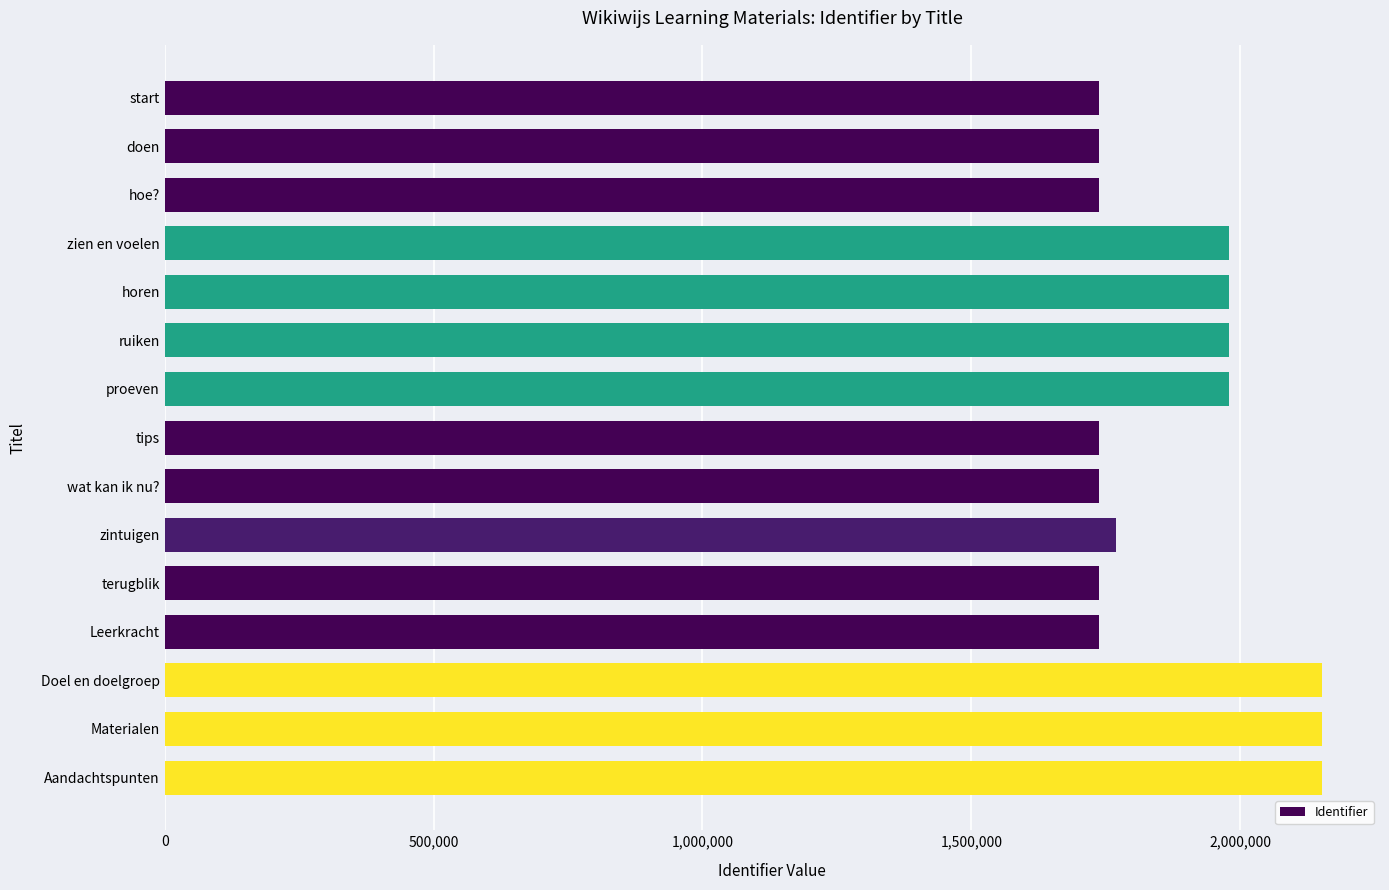

How many values are below 1769277?

7